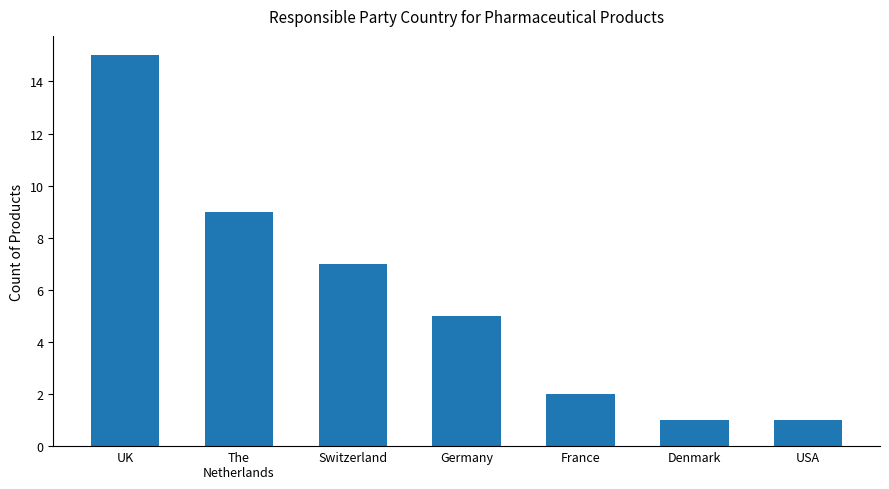

How many distinct data groups are displayed?

1